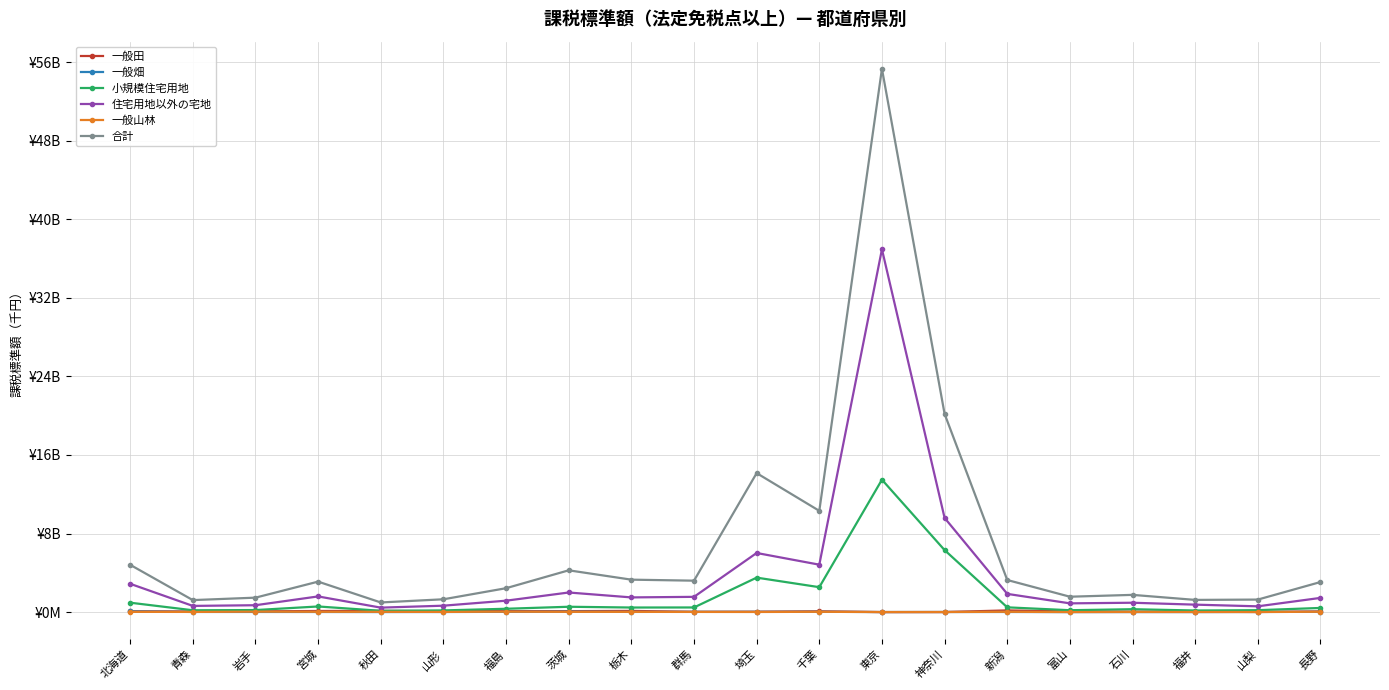

What is the label of the 10th point from the right?

埼玉